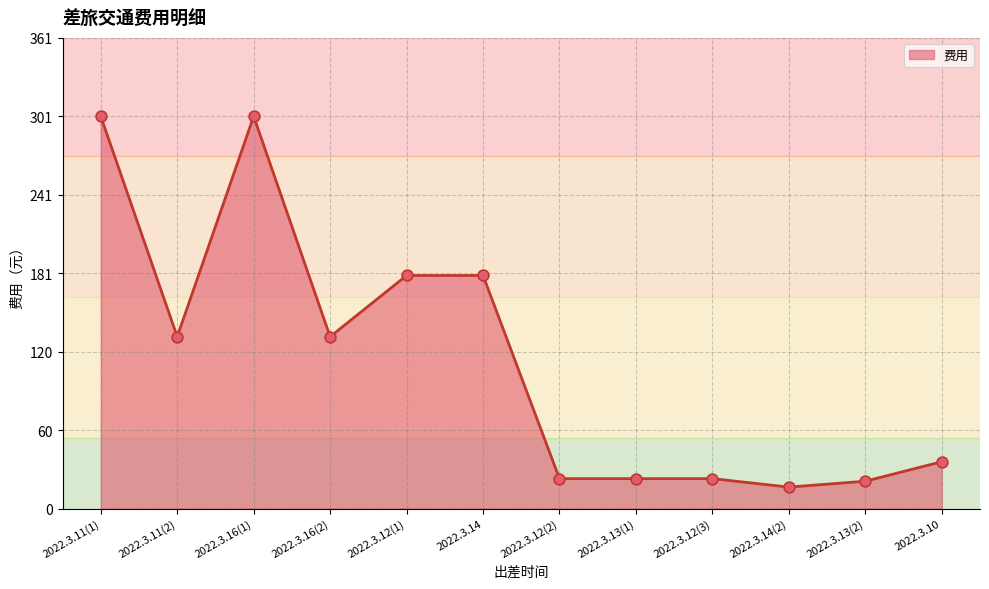

What is the change in value from 2022.3.11(2) to 2022.3.14?

+47.0